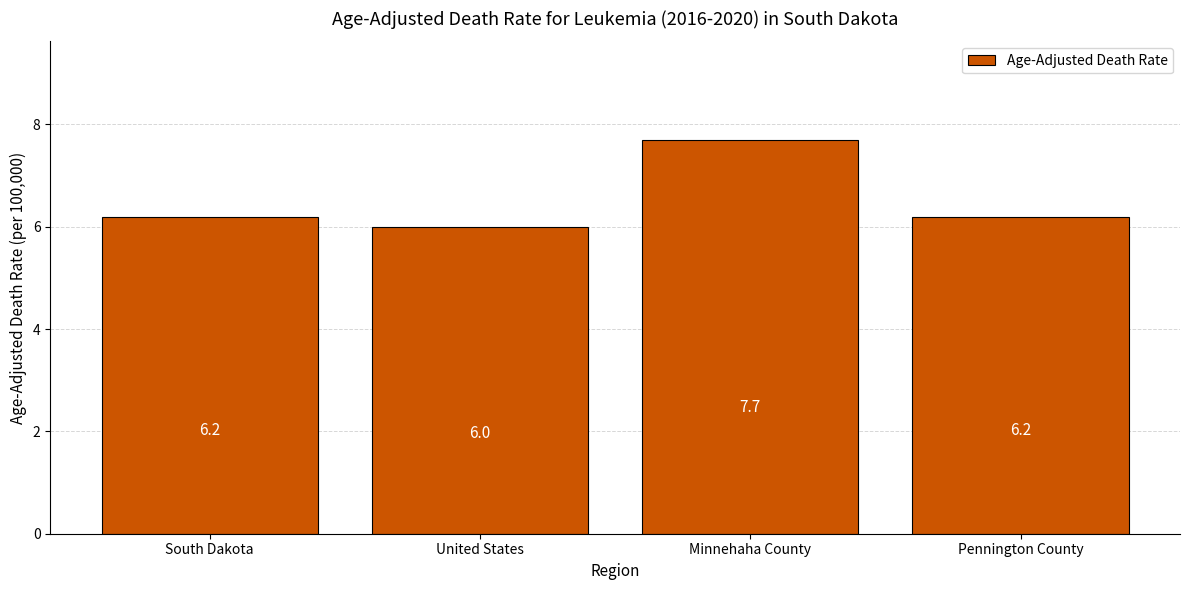

What is the sum of all values?

26.1